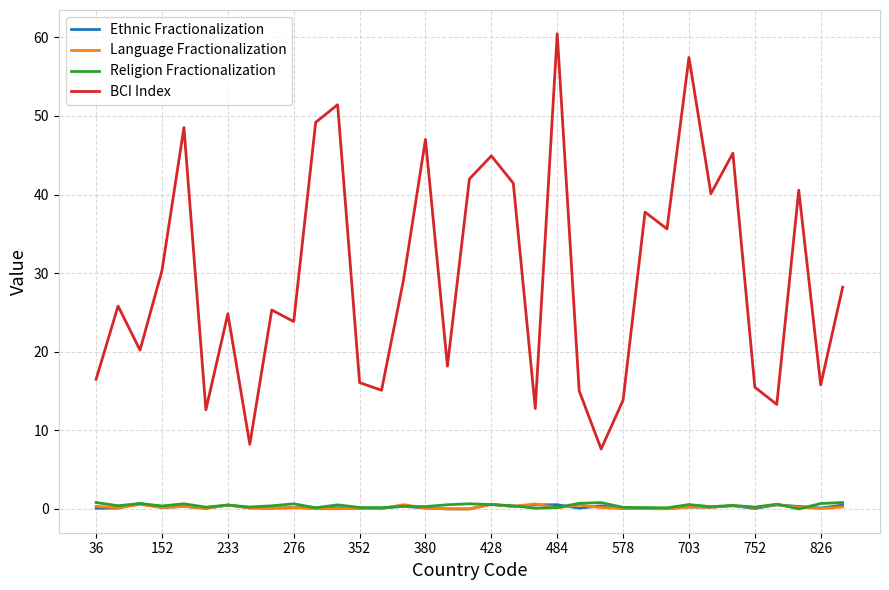

What is the greatest value displayed?

60.5